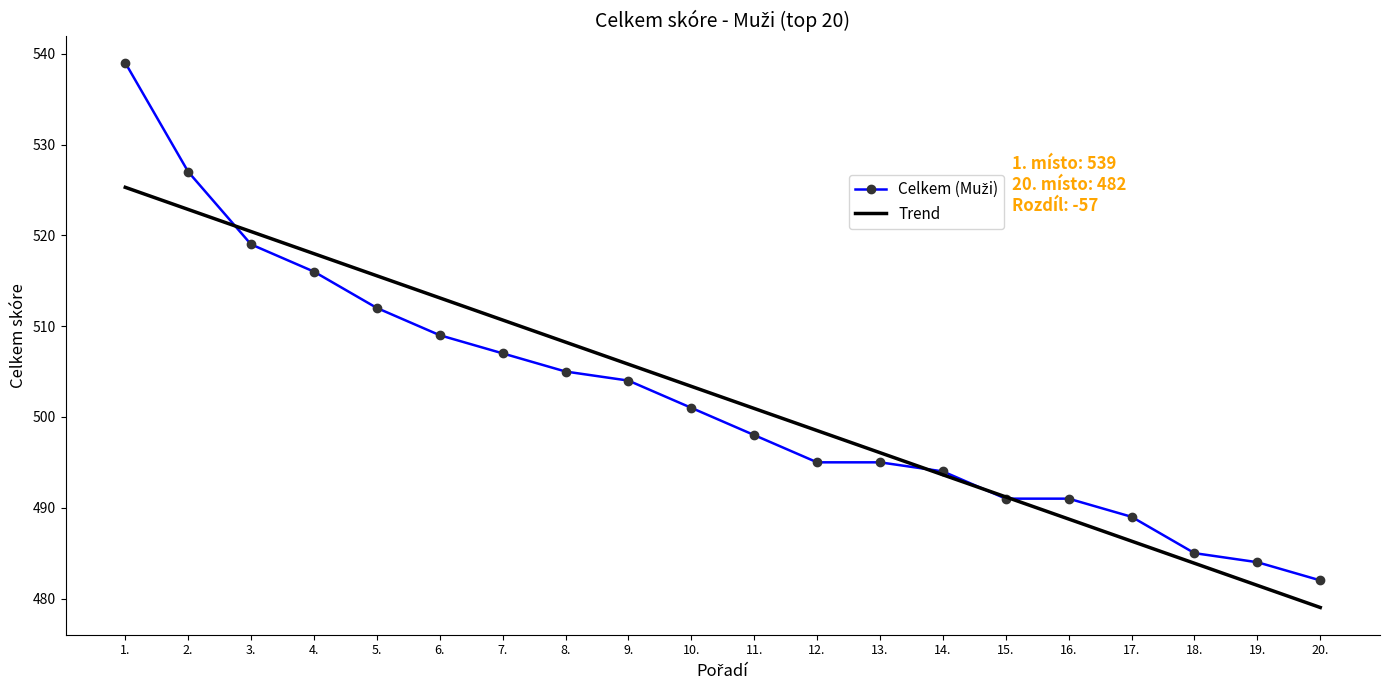

What position from the right is 3.?

18